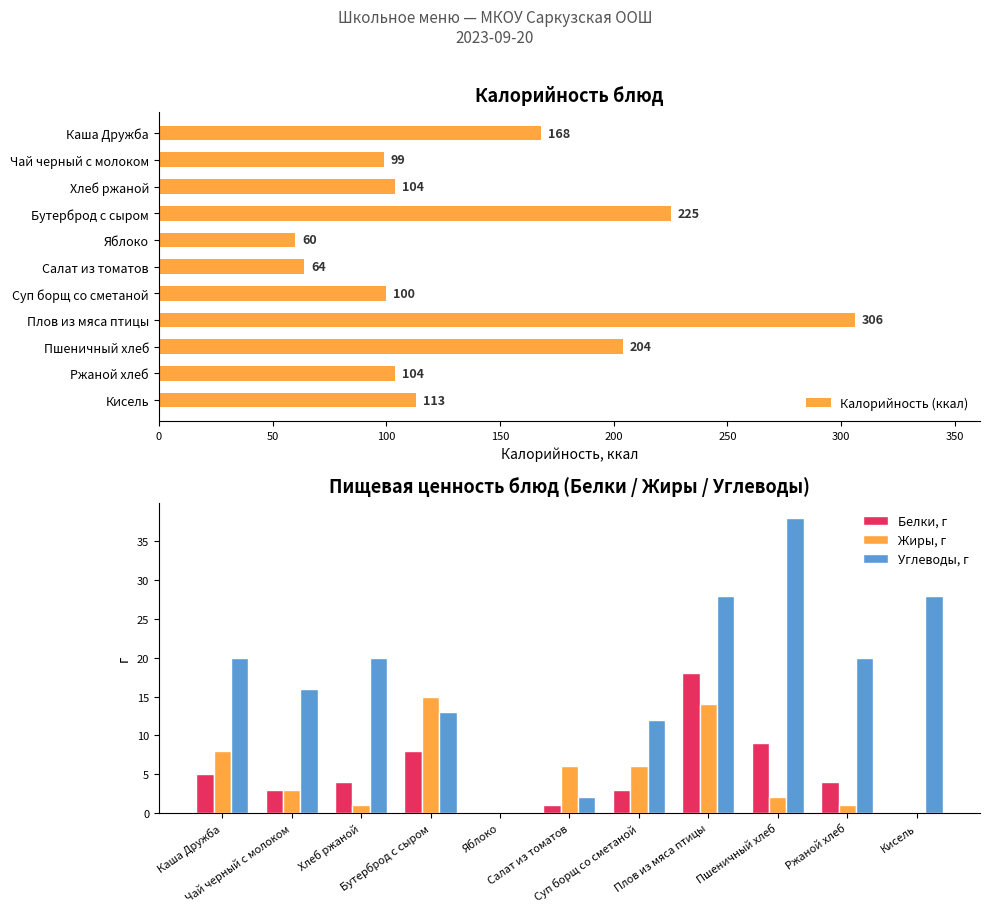

What is the approximate value of Калорийность (ккал) at Суп борщ со сметаной, to the nearest 5?

100